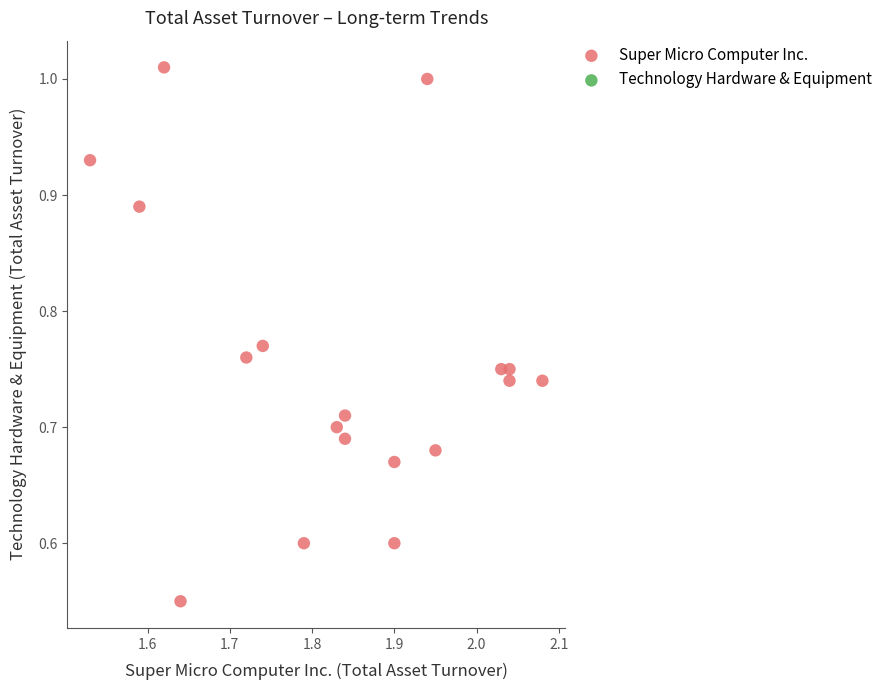

What is the range of Y values (max minus min)?

0.5